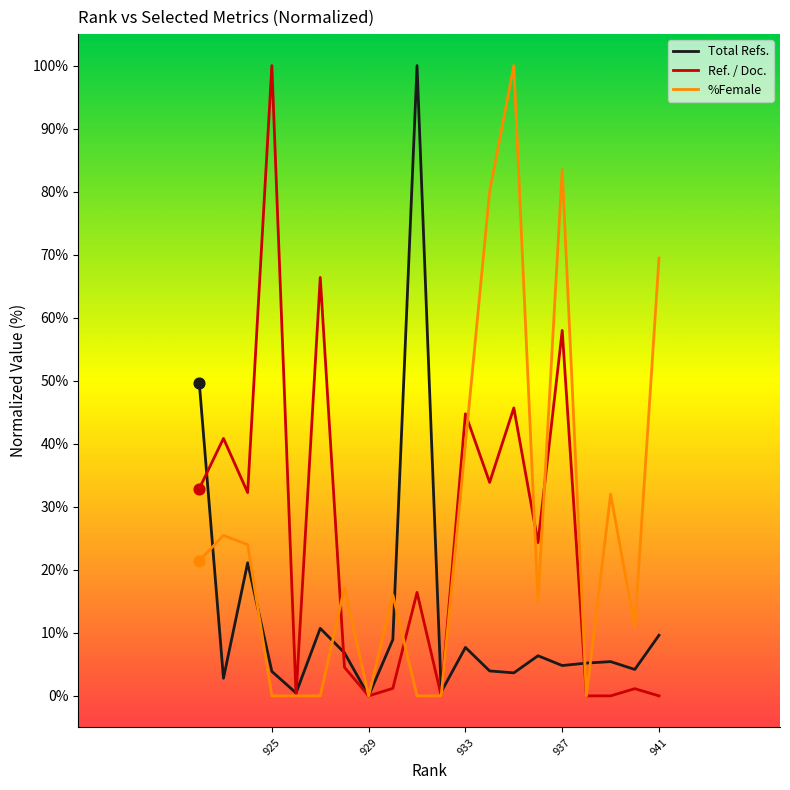

Is the value of %Female at 10 greater than the value of Ref. / Doc. at 12?

No